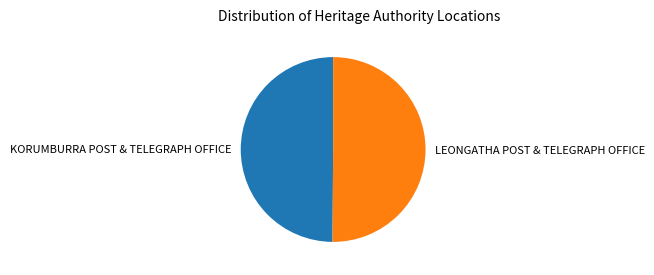

Approximately how many times larger is the value at KORUMBURRA POST & TELEGRAPH OFFICE compared to LEONGATHA POST & TELEGRAPH OFFICE?

1.0